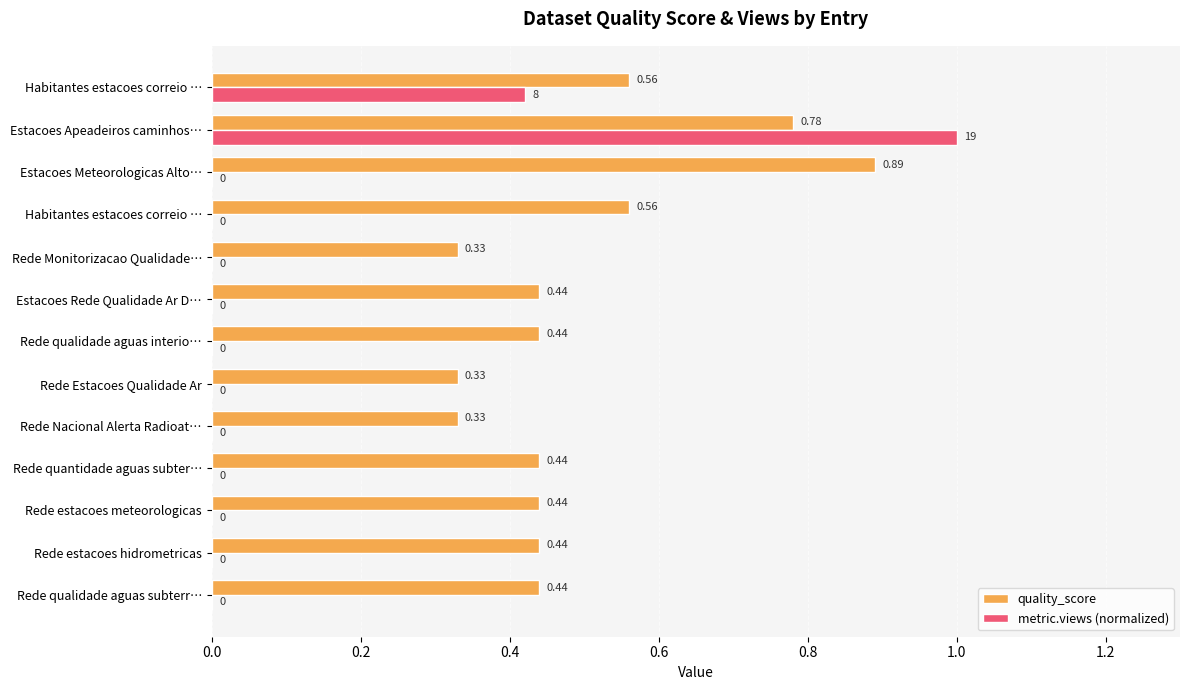

Reading left to right, what are all the values shown in this chart?

quality_score: 0.4	0.4	0.4	0.4	0.3	0.3	0.4	0.4	0.3	0.6	0.9	0.8	0.6
metric.views (normalized): 0.0	0.0	0.0	0.0	0.0	0.0	0.0	0.0	0.0	0.0	0.0	1.0	0.4